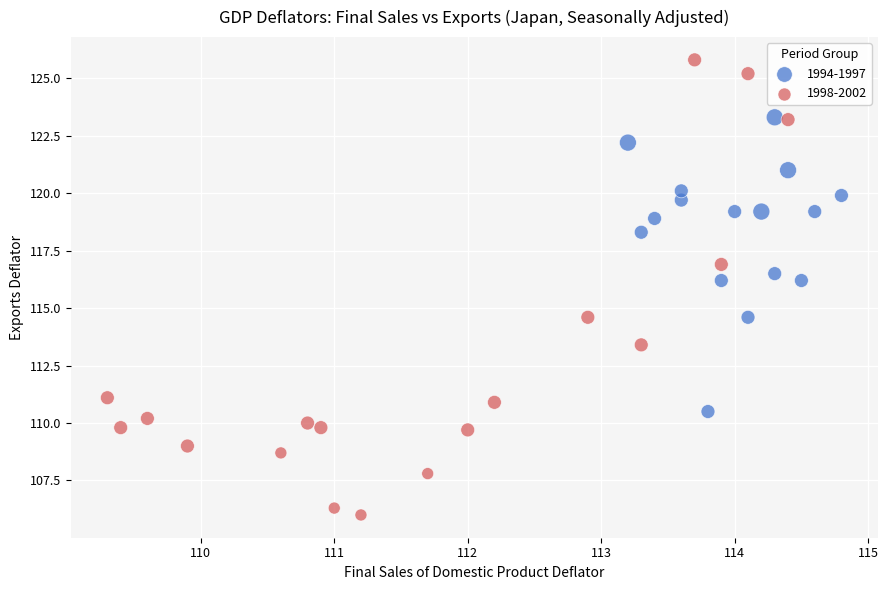

Which series has the widest spread of Y values?

1998-2002